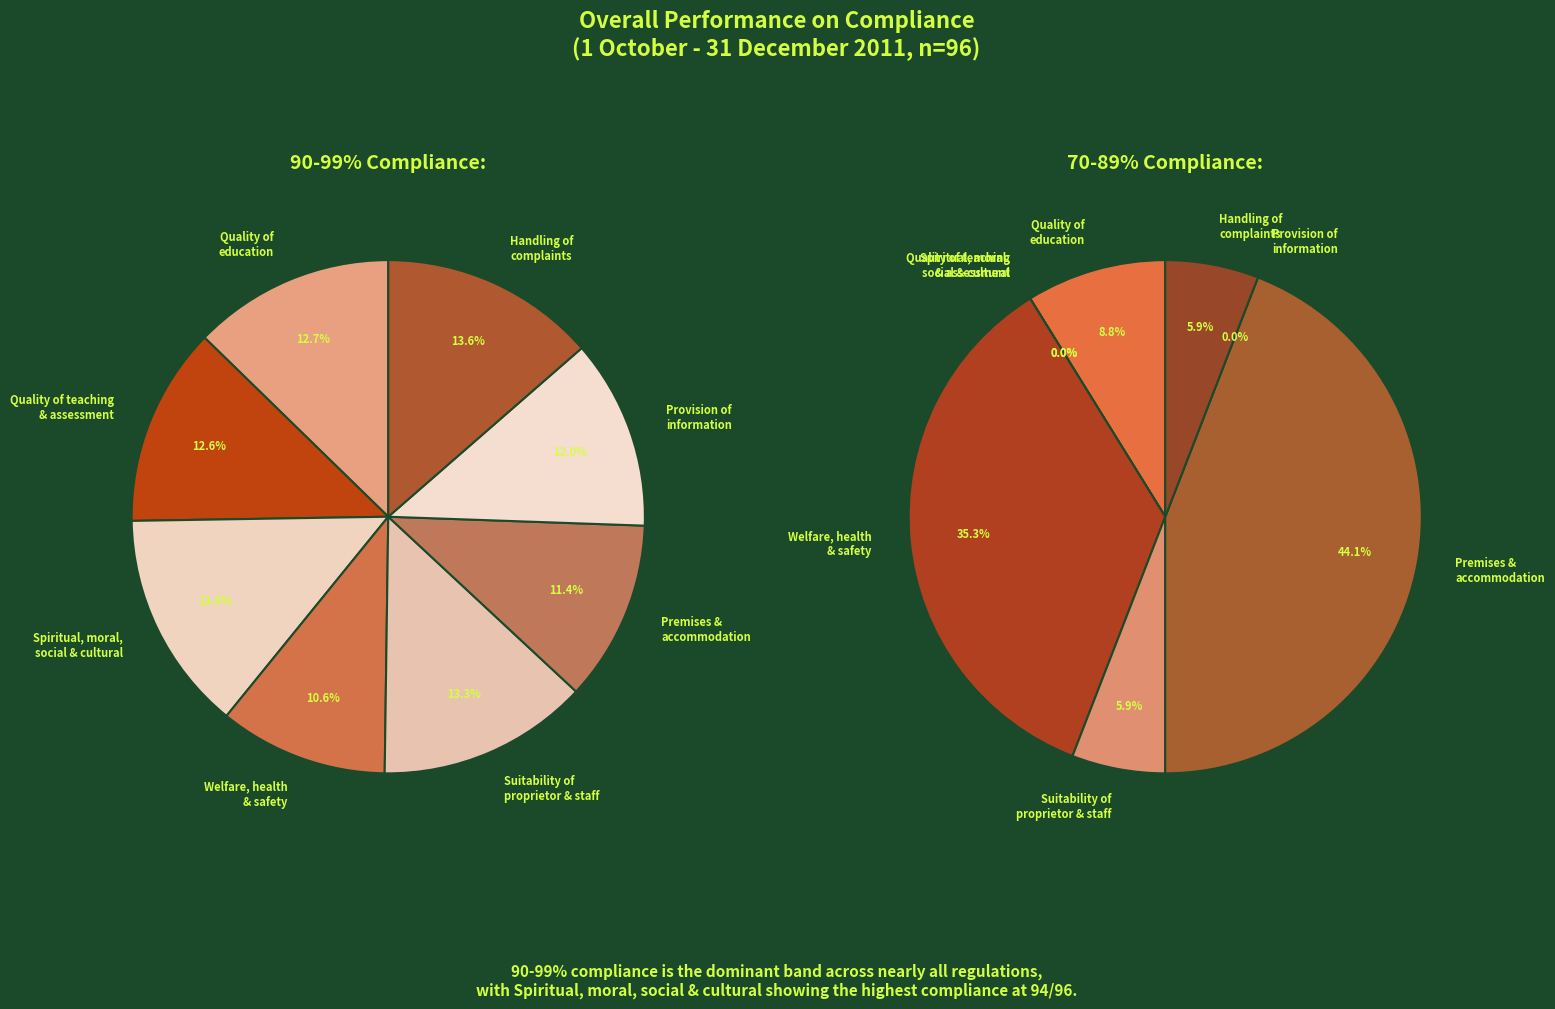

What percentage is NOT represented by Suitability of proprietor and staff?

86.7%